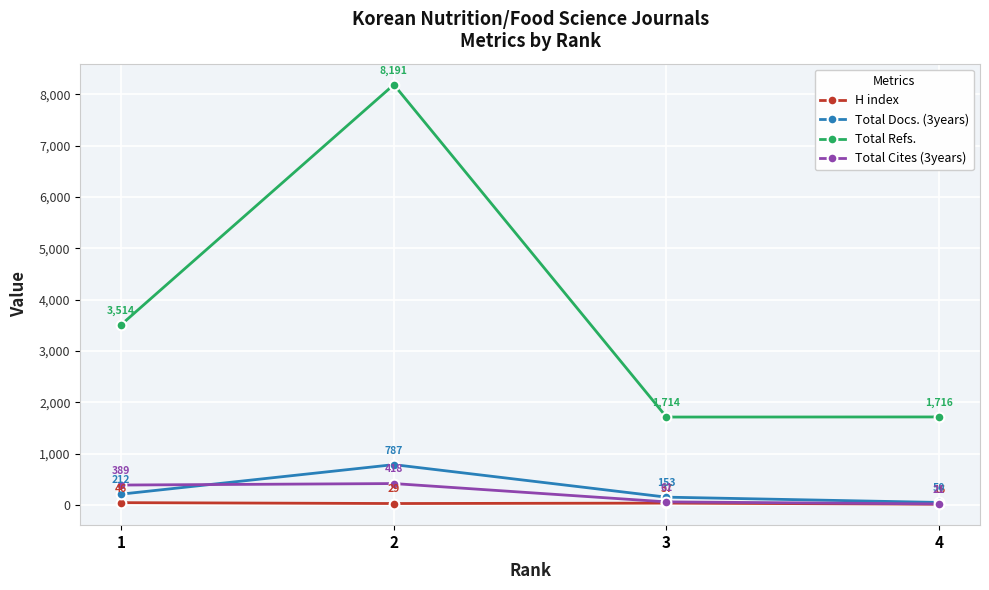

At 2, list the series in order from largest to smallest.

Total Refs., Total Docs. (3years), Total Cites (3years), H index